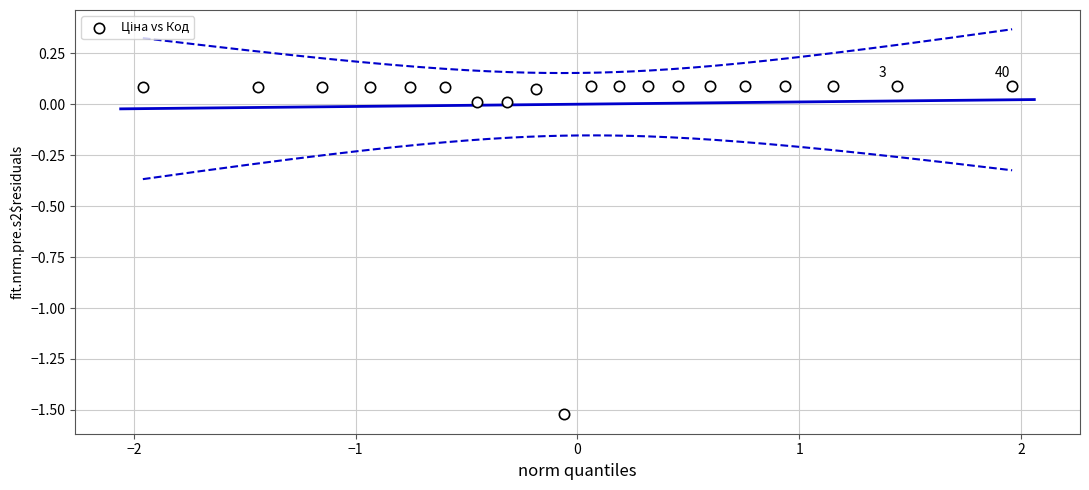

What is the range of Y values (max minus min)?

1.6